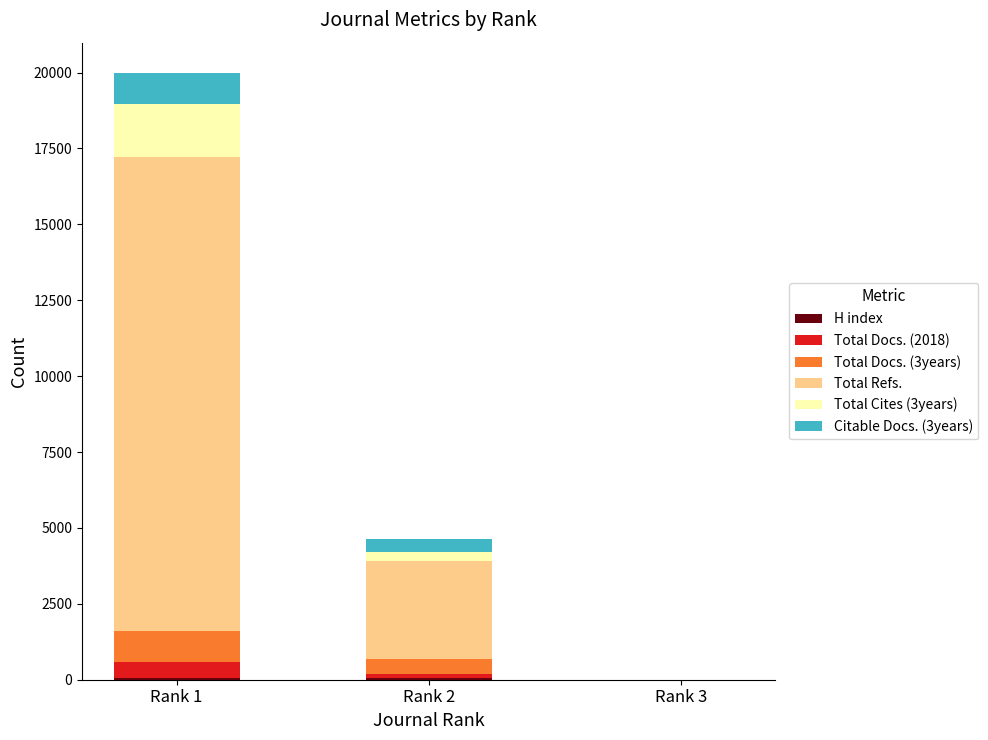

At which category is the sum across all series the highest?

Rank 1